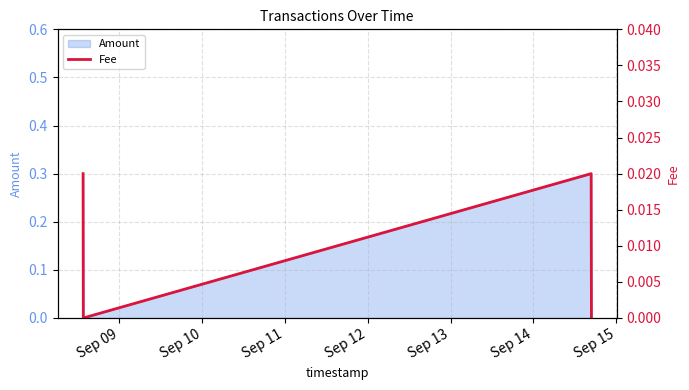

What is the highest value of the Amount series?

0.3